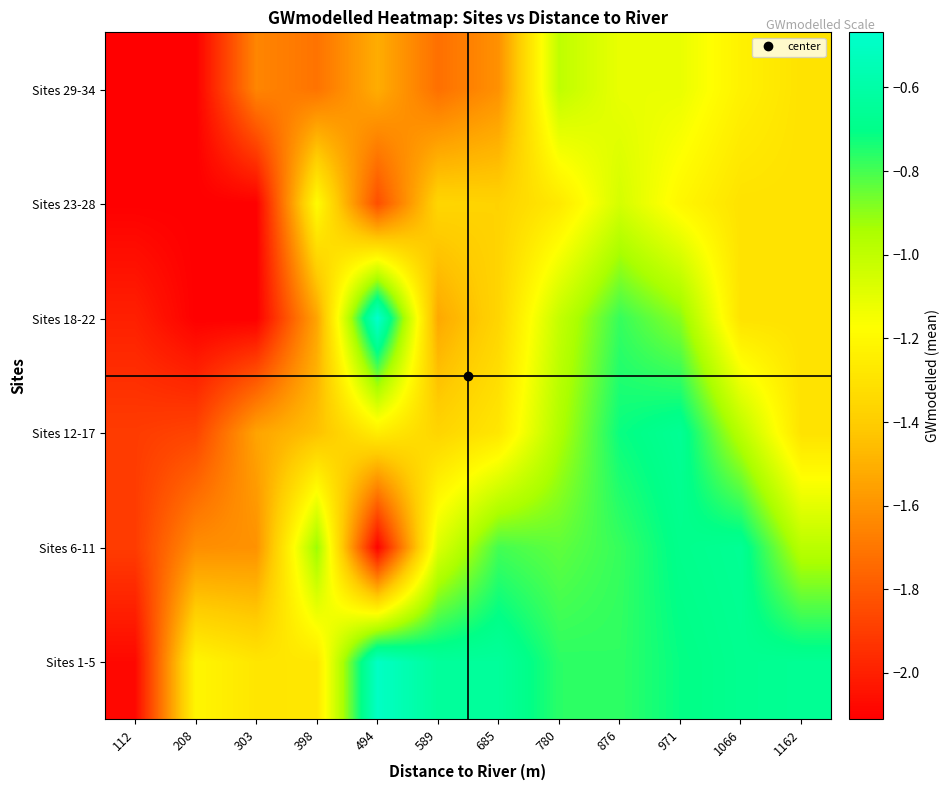

List the series in order of their peak value, highest first.

Sites 18-22, Sites 1-5, Sites 6-11, Sites 12-17, Sites 29-34, Sites 23-28